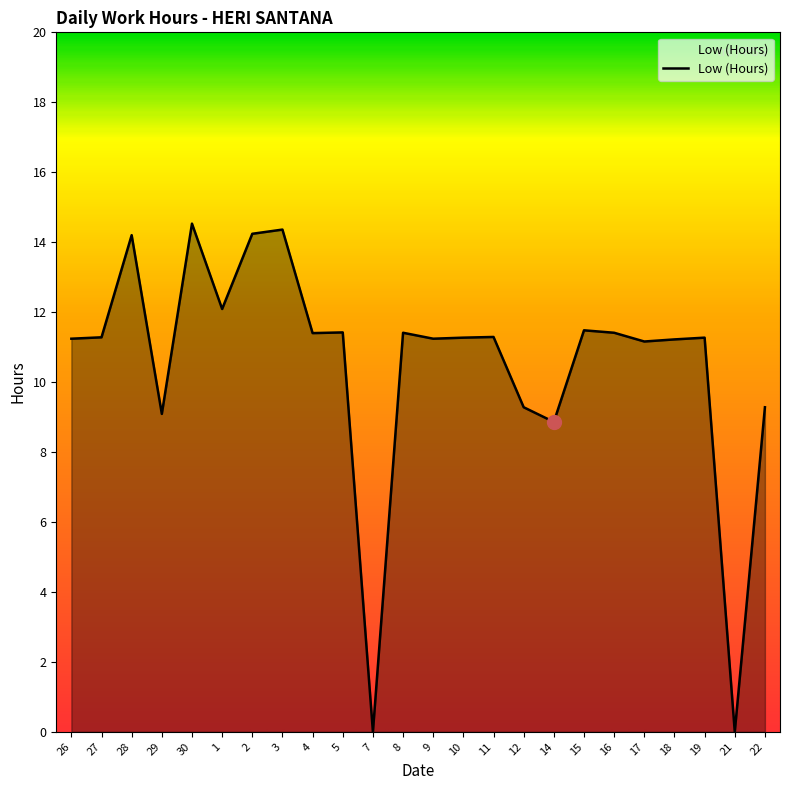

What is the approximate value at 5?

11.4